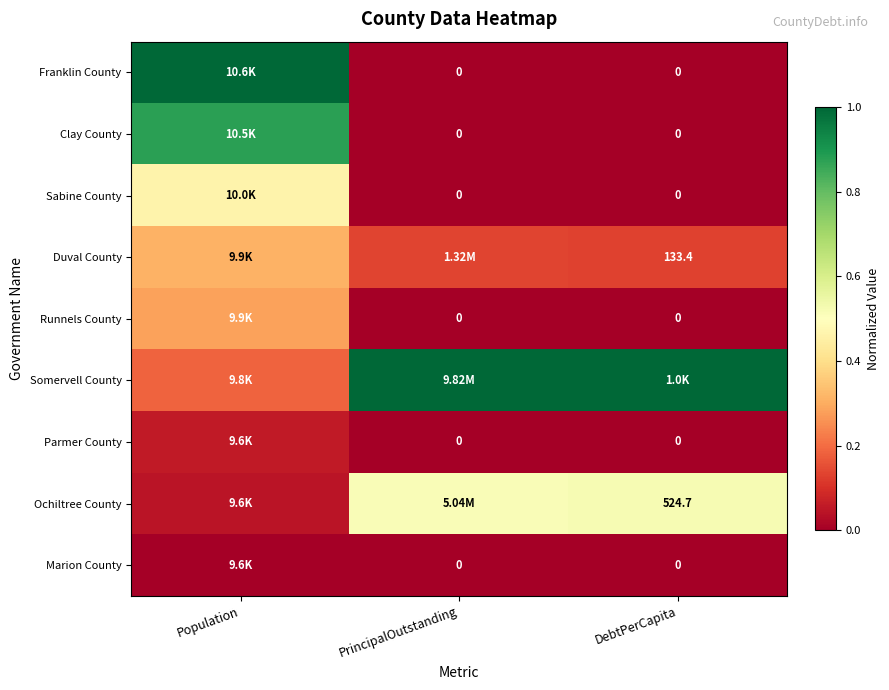

The value of Sabine County at Population is 0.5. True or false?

True